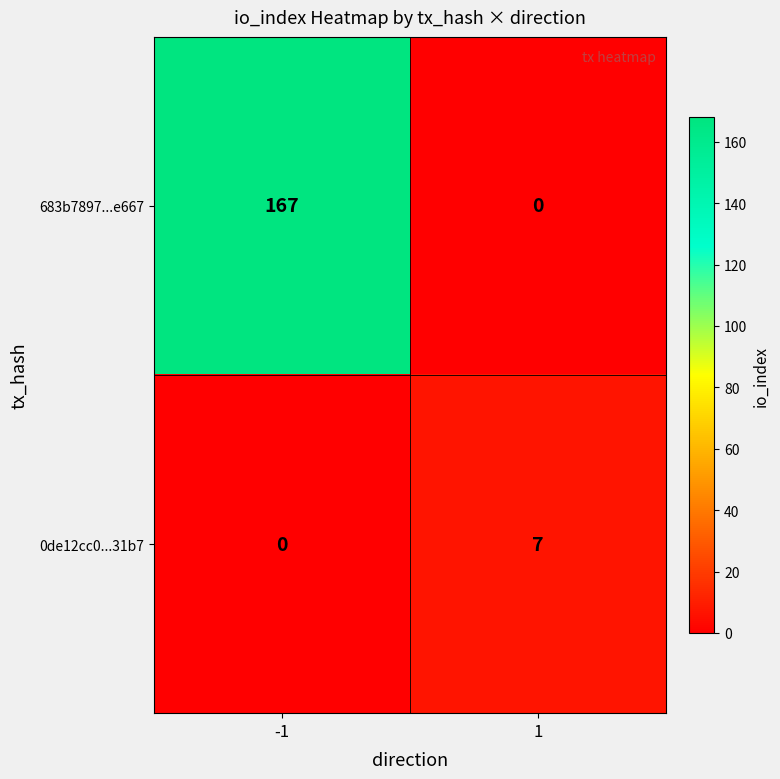

Reading right to left, transcribe all the data shown in this chart.

683b7897...e667: 1=0	-1=167
0de12cc0...31b7: 1=7	-1=0